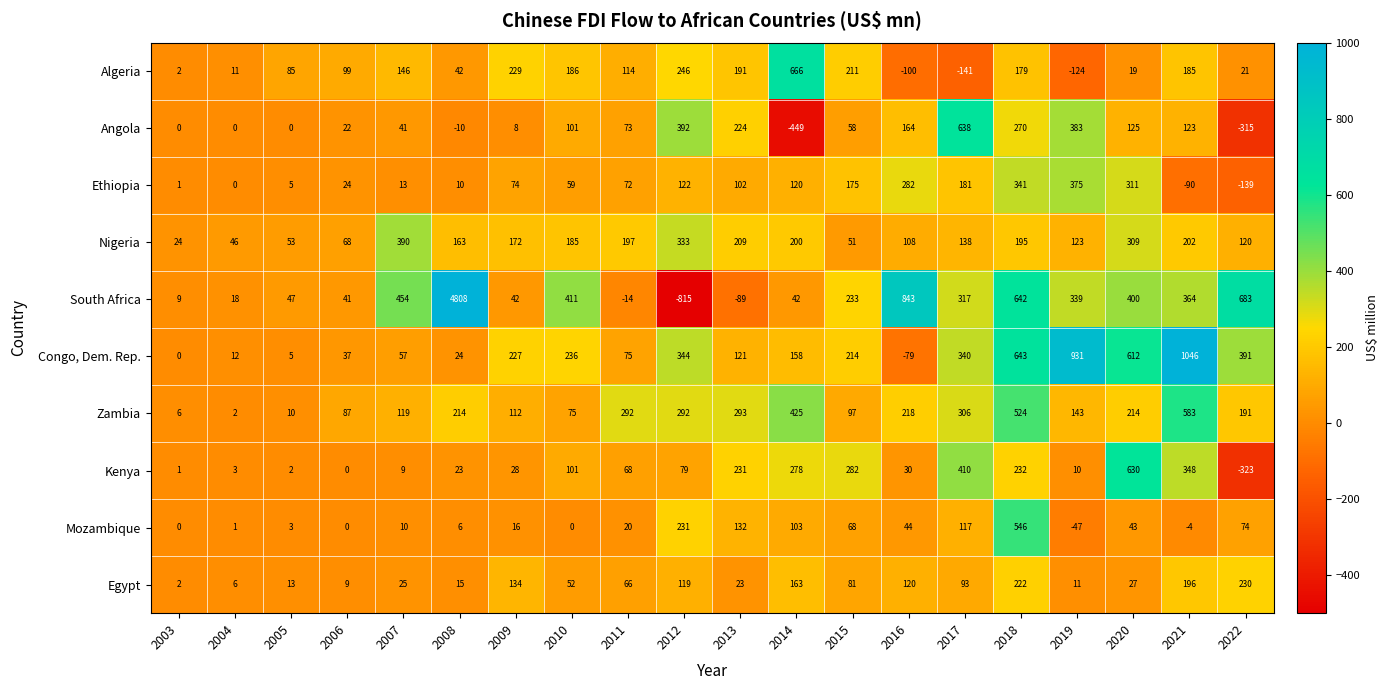

Which series changed the most between 2010 and 2014?

Angola